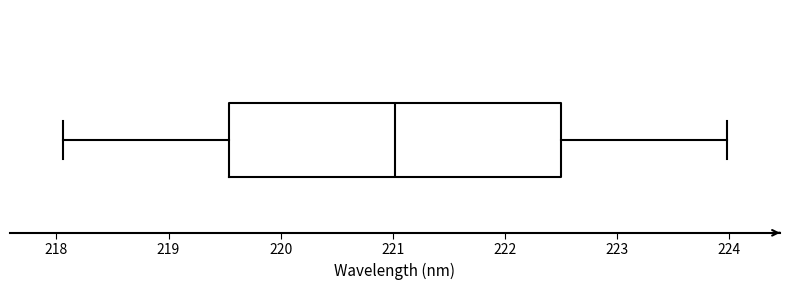

Read this box plot against the x-axis: the position of the median line, the range covered by the box, and the ends of both whiskers. The values are not printed on the chart, so give them approximately, as read against the axis.

median 221.0, box 219.5 to 222.5, whiskers 218.1 to 224.0